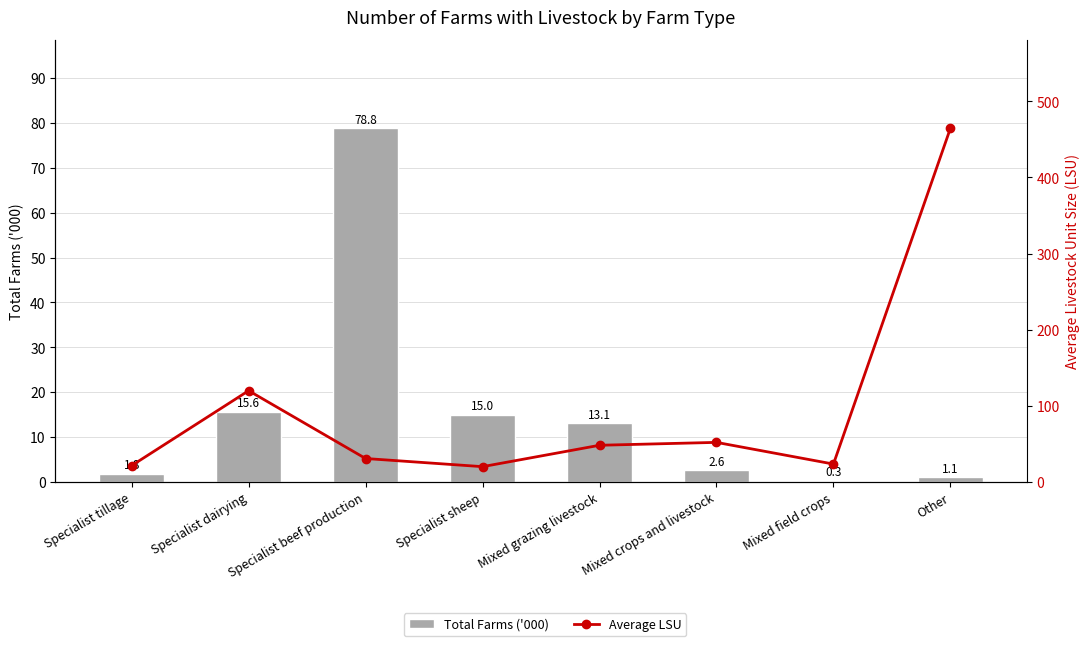

Reading left to right, extract all data points from this chart.

Total Farms ('000): 1.8	15.6	78.8	15.0	13.1	2.6	0.3	1.1
Average LSU: 21.5	119.9	30.8	20.1	48.2	52.0	23.5	464.6